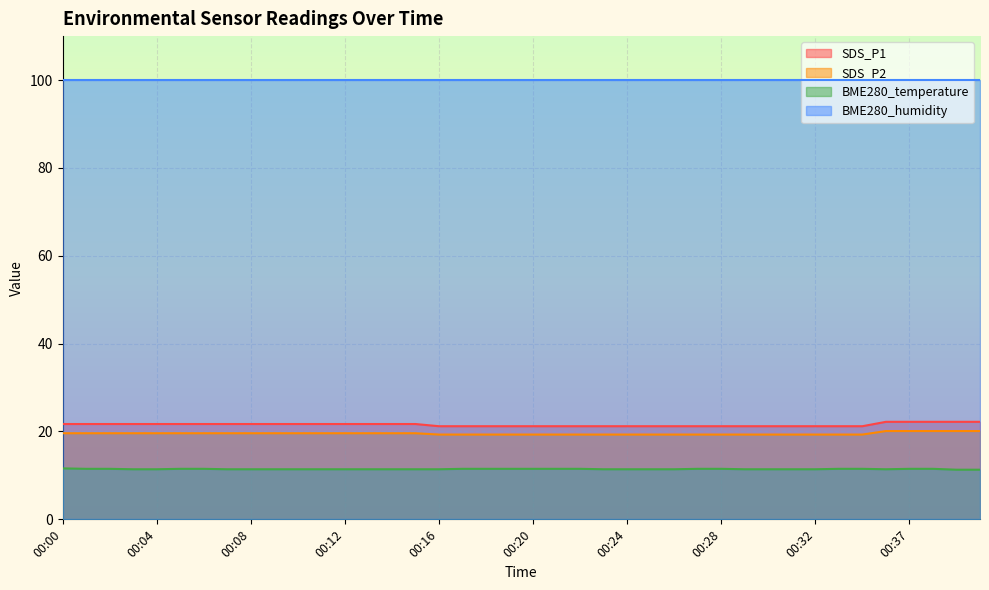

List the series in order of their peak value, highest first.

BME280_humidity, SDS_P1, SDS_P2, BME280_temperature